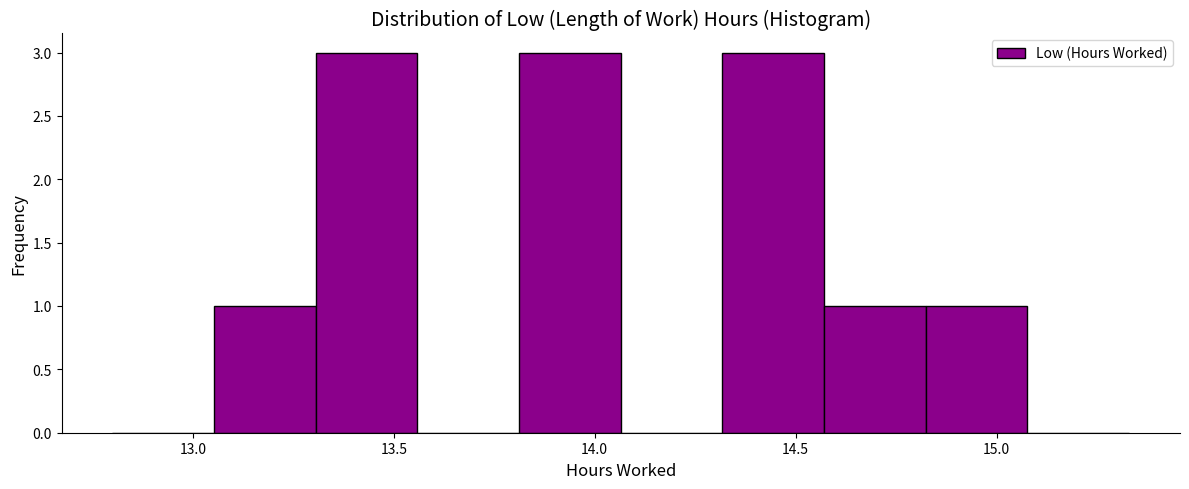

Reading left to right, list every bar in this chart as the range it spans on the x-axis followed by its height. Neither the bar edges nor the heights are printed on the chart, so give them approximately, as read against the axes.

12.80 to 13.05: 0
13.05 to 13.30: 1
13.30 to 13.55: 3
13.55 to 13.80: 0
13.80 to 14.05: 3
14.05 to 14.30: 0
14.30 to 14.55: 3
14.55 to 14.80: 1
14.80 to 15.10: 1
15.10 to 15.35: 0